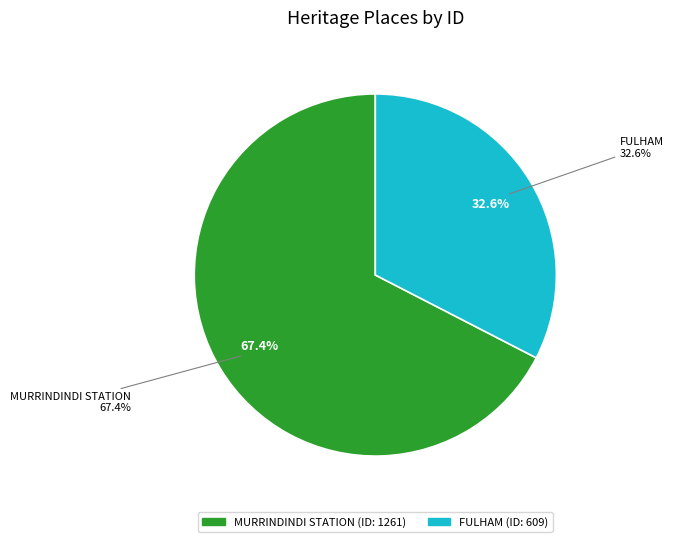

The MURRINDINDI STATION slice represents 61% of the pie. True or false?

False